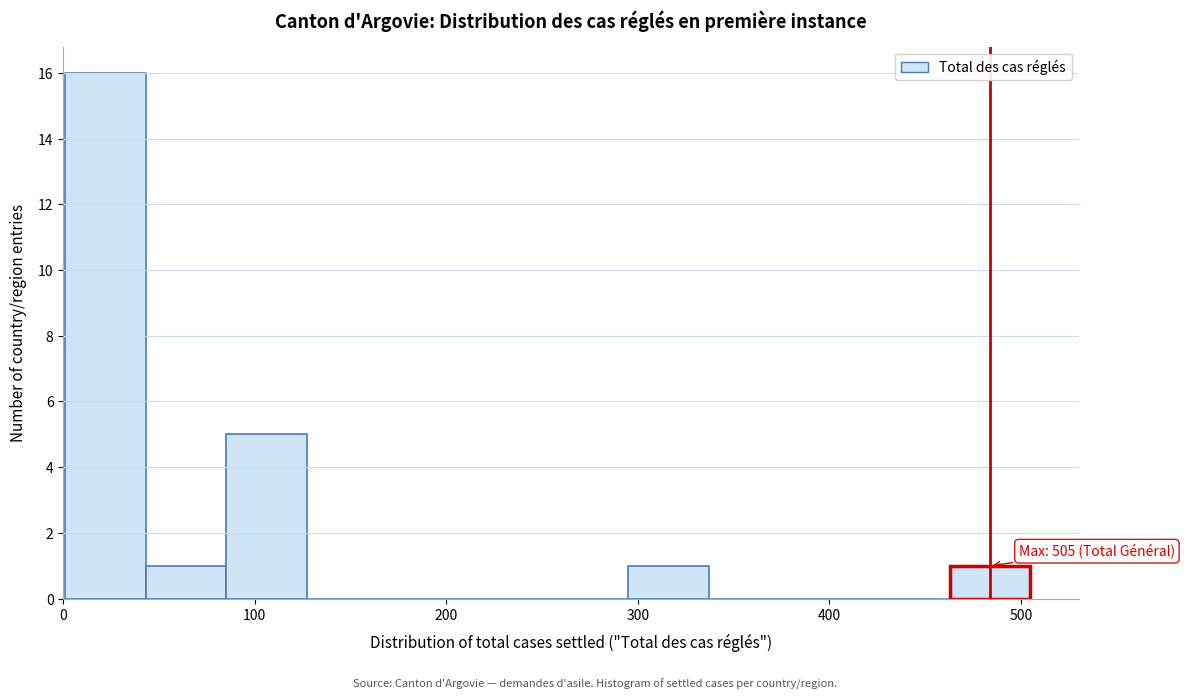

Which range on the x-axis has the tallest bar?

1 to 43